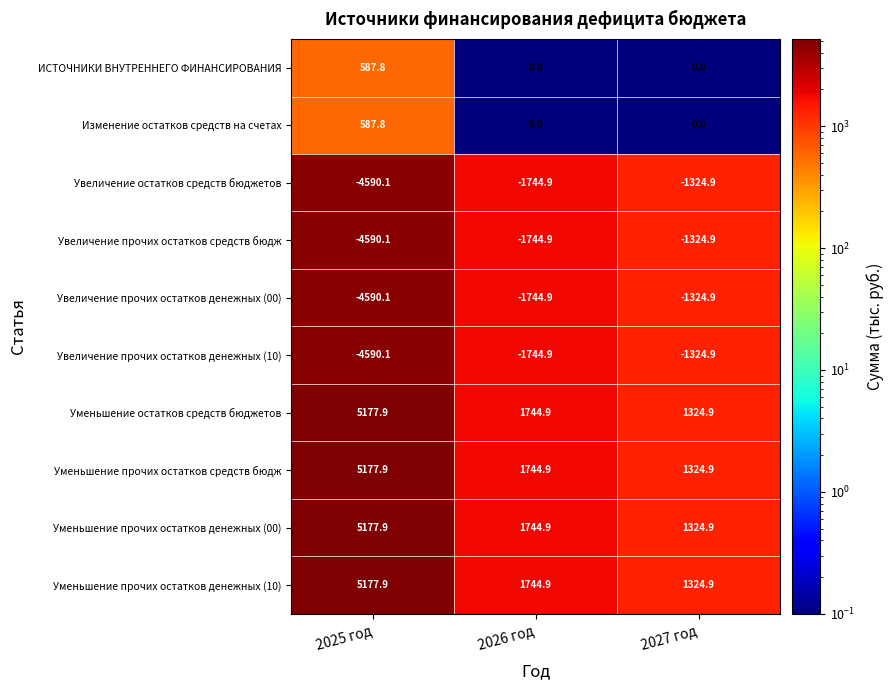

Count the number of data series in this chart.

10